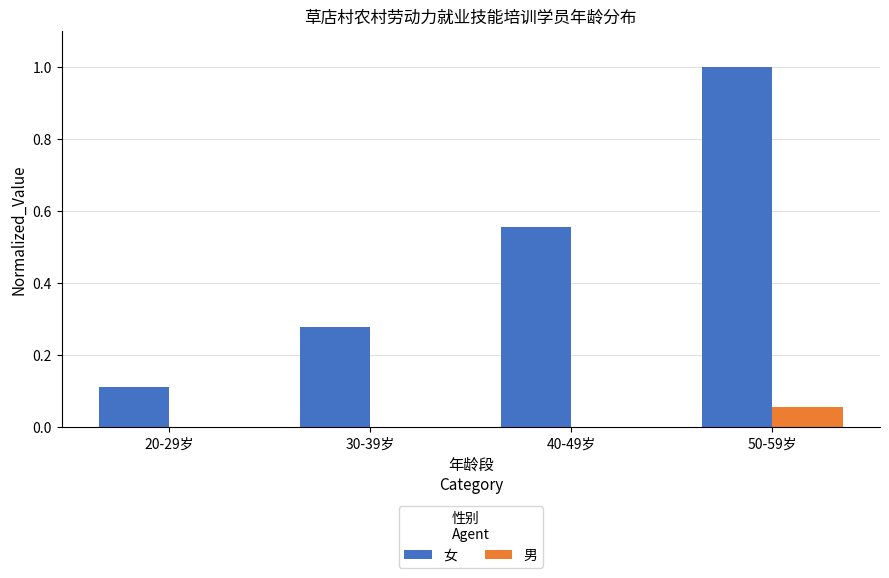

Between 30-39岁 and 50-59岁, which series saw the biggest shift?

女